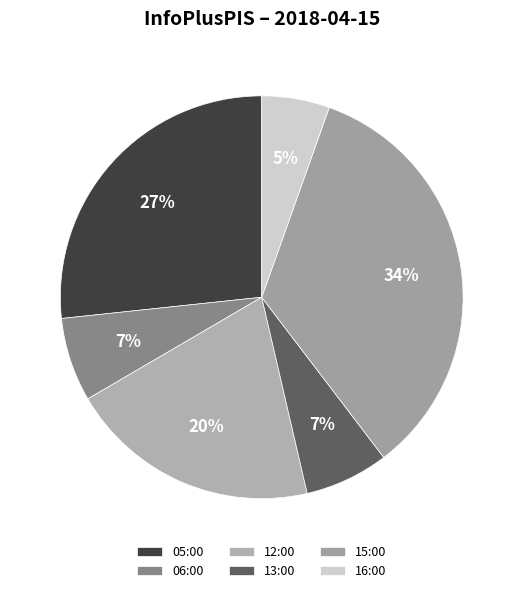

Do 16:00 and 05:00 together represent more than half of the pie?

No